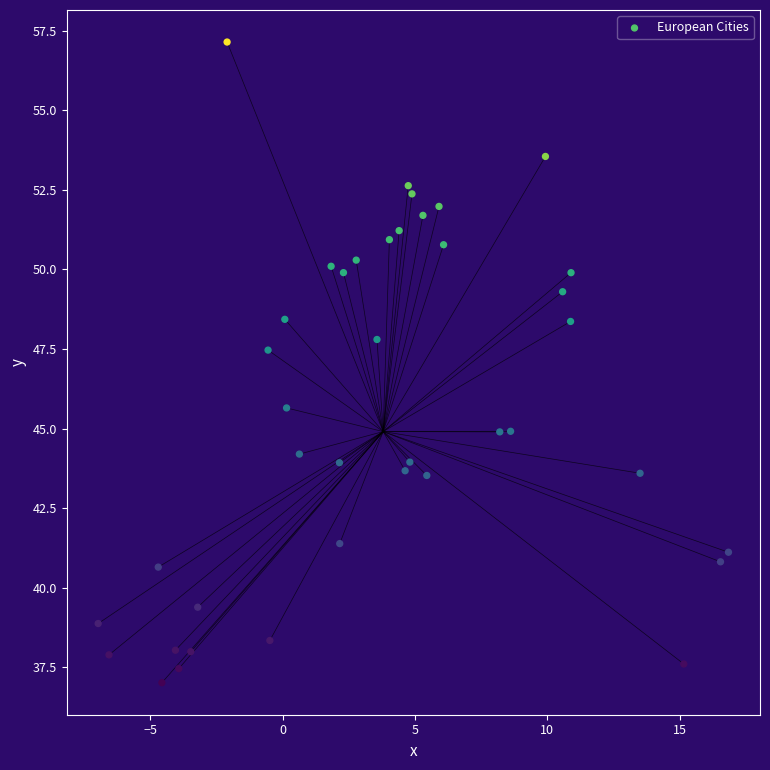

What is the range of Y values (max minus min)?

20.1